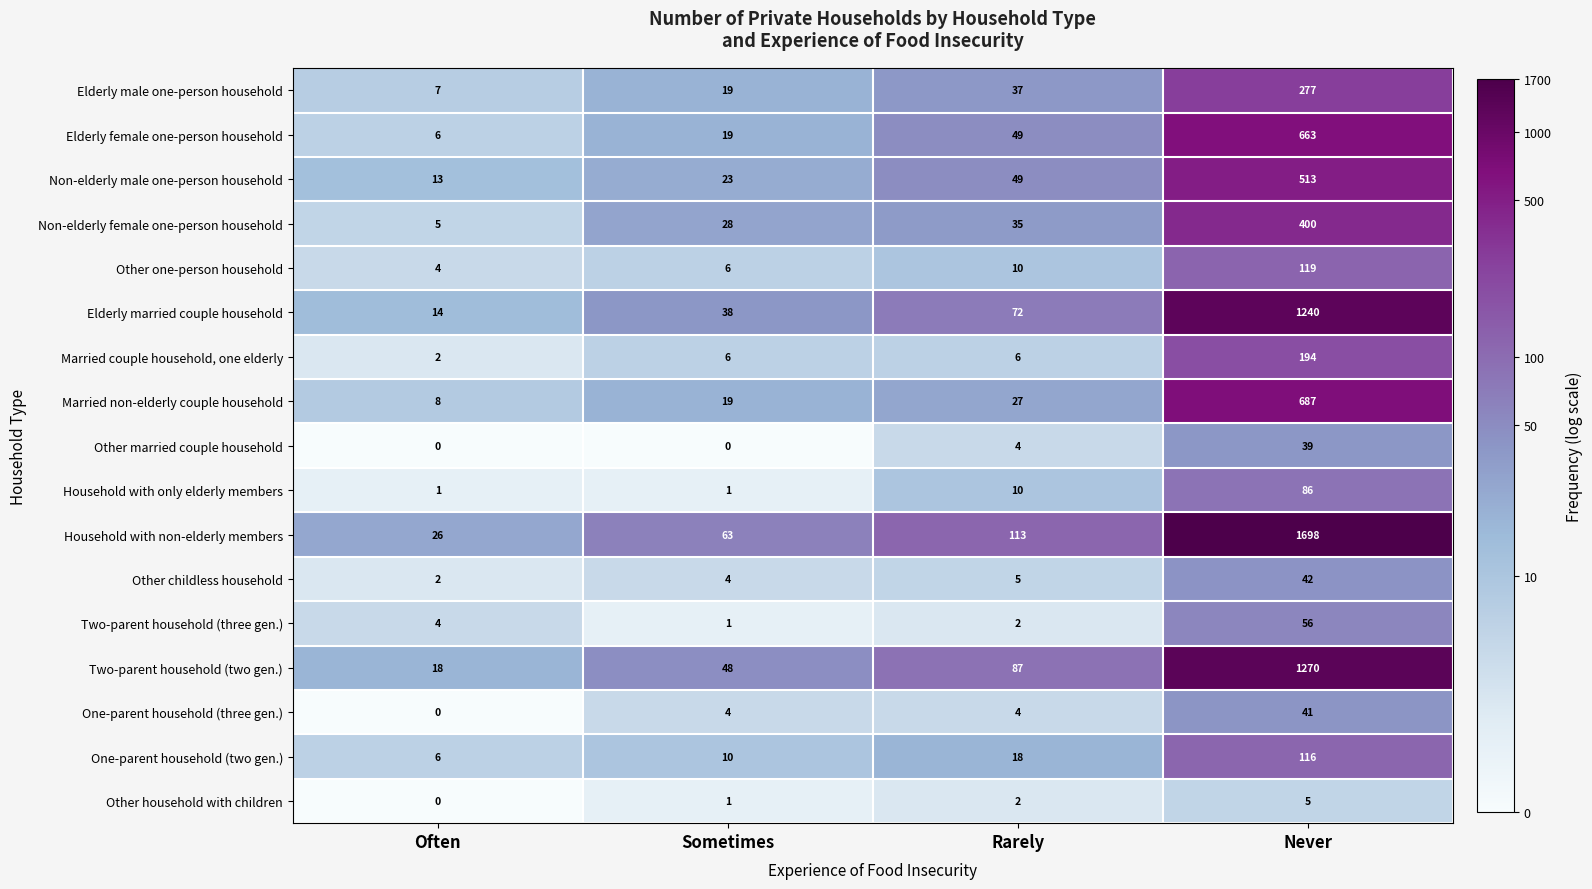

True or false: Two-parent household (two gen.) has a value of 87 at Rarely.

True